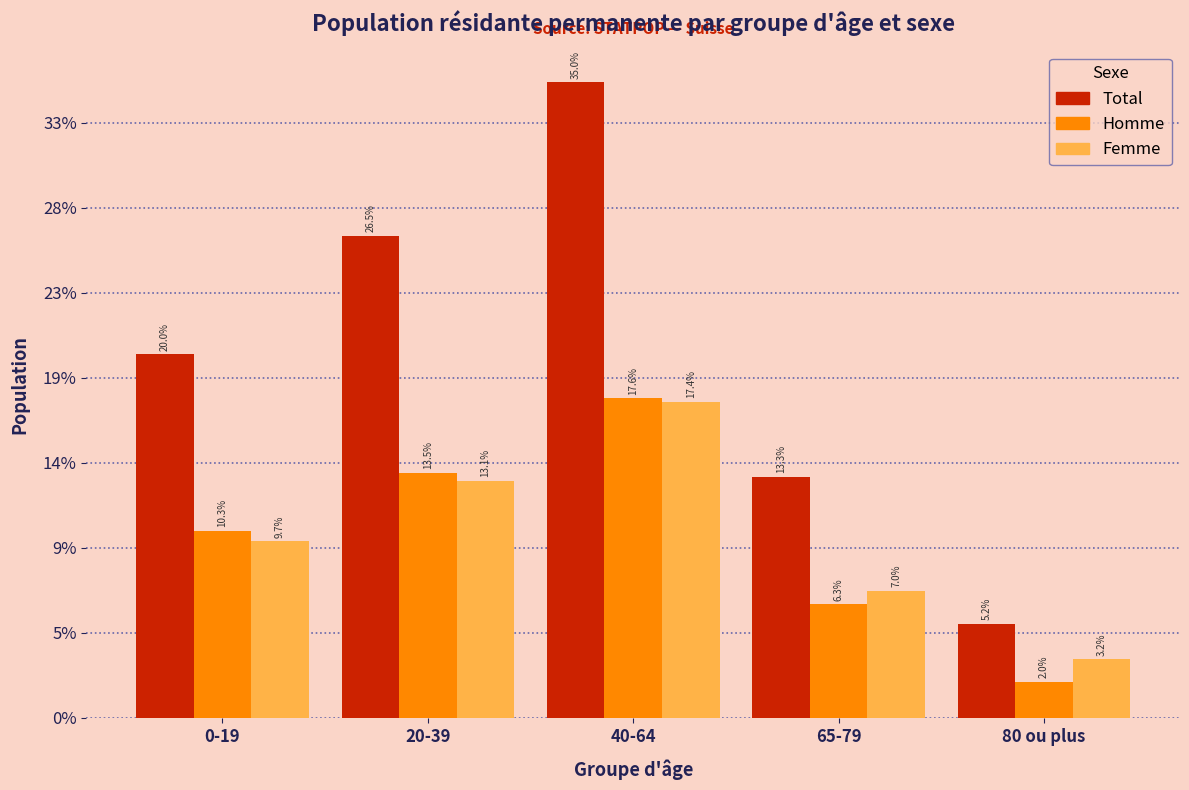

Does the chart contain stacked bars?

No